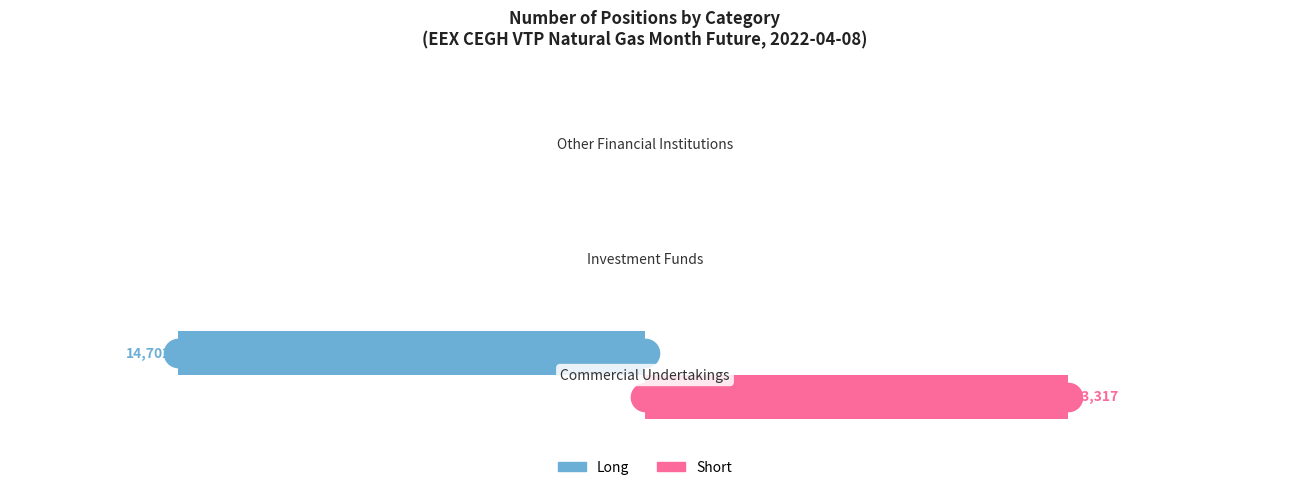

Is the value of Long at 2 greater than the value of Short at 2?

No